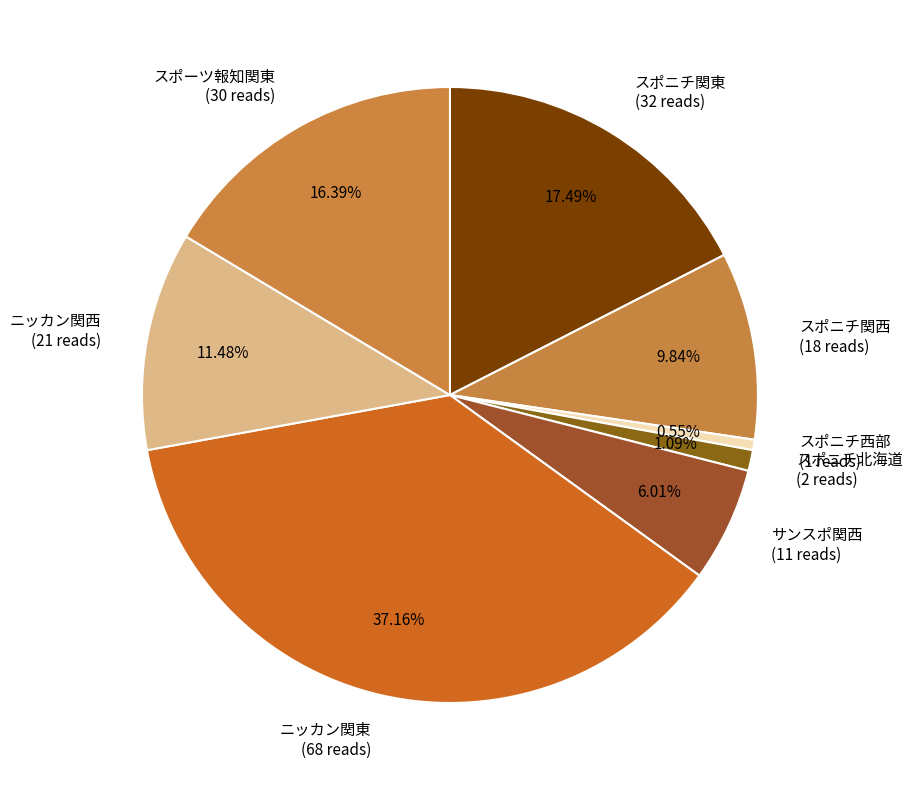

What portion of the pie excludes スポニチ関東?

82.5%